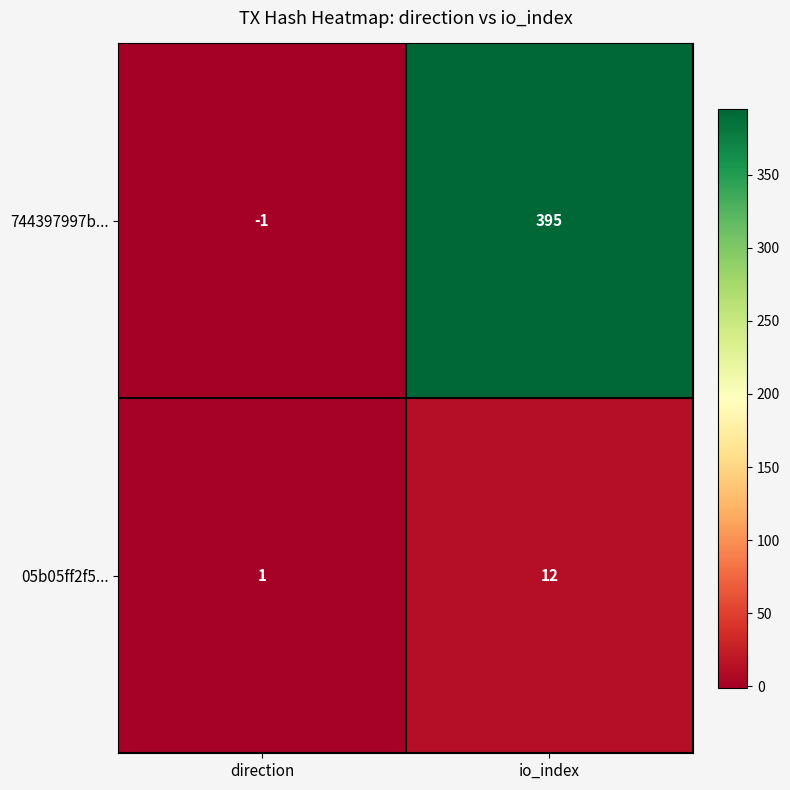

Which label corresponds to the largest value in the chart?

io_index